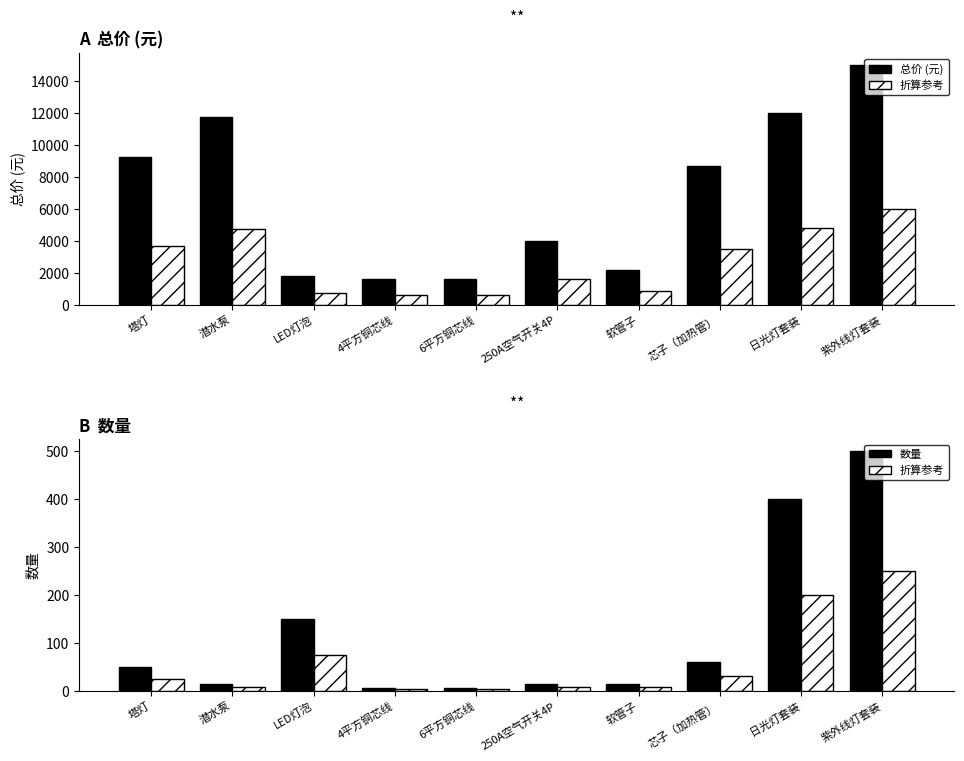

Is the value of 数量 at 250A空气开关4P greater than the value of 折算参考 at 紫外线灯套装?

No